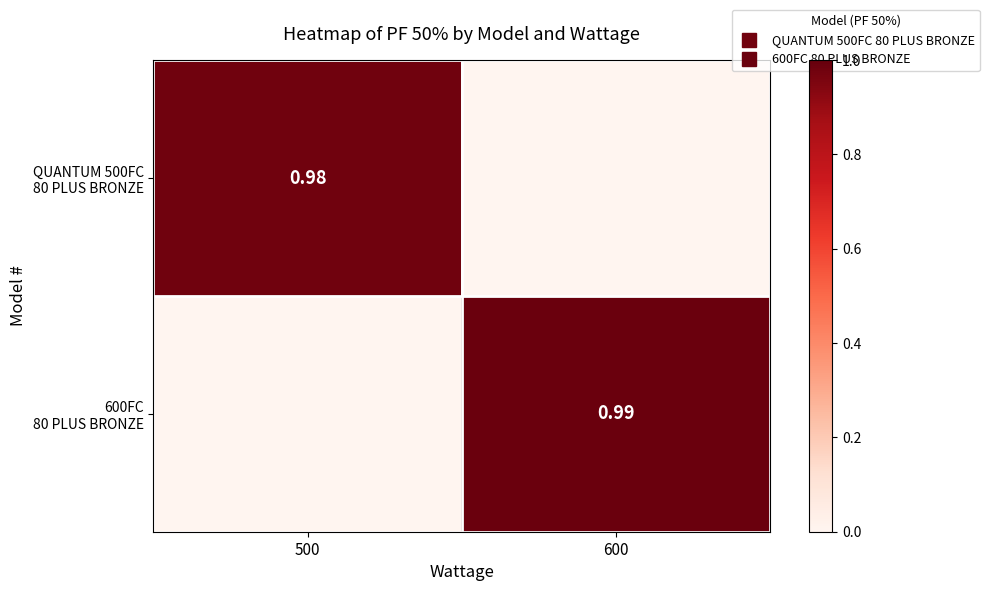

The value of QUANTUM 500FC 80 PLUS BRONZE at 600 is 0.7. True or false?

False